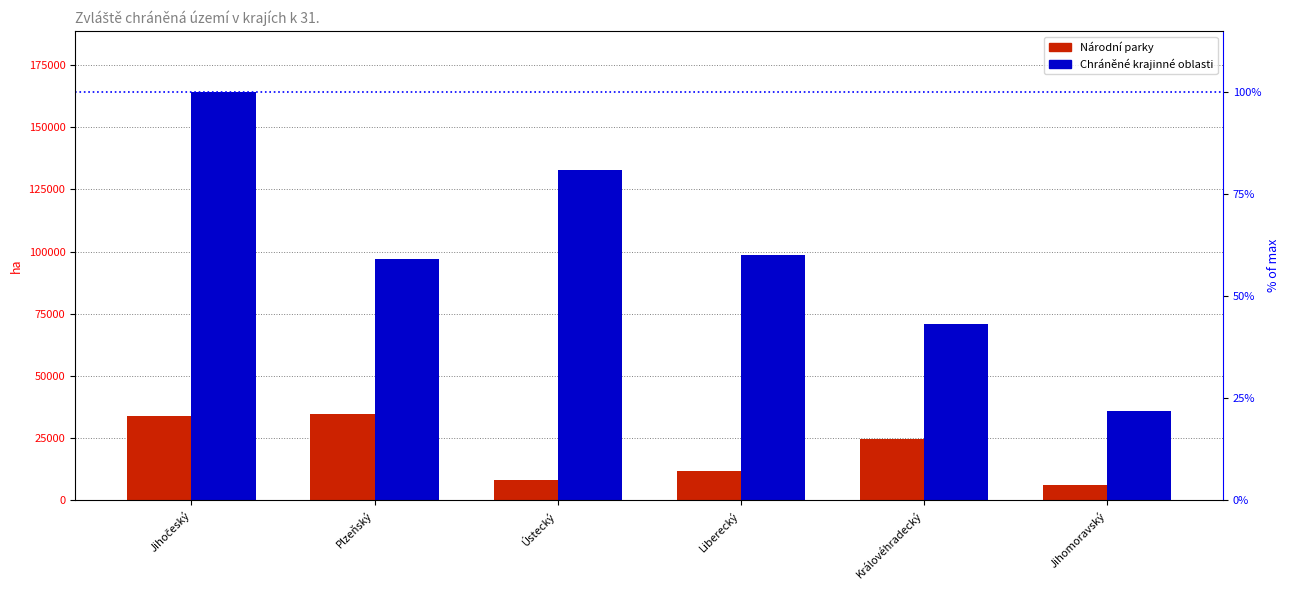

Which series has the largest total across all categories?

Chráněné krajinné oblasti